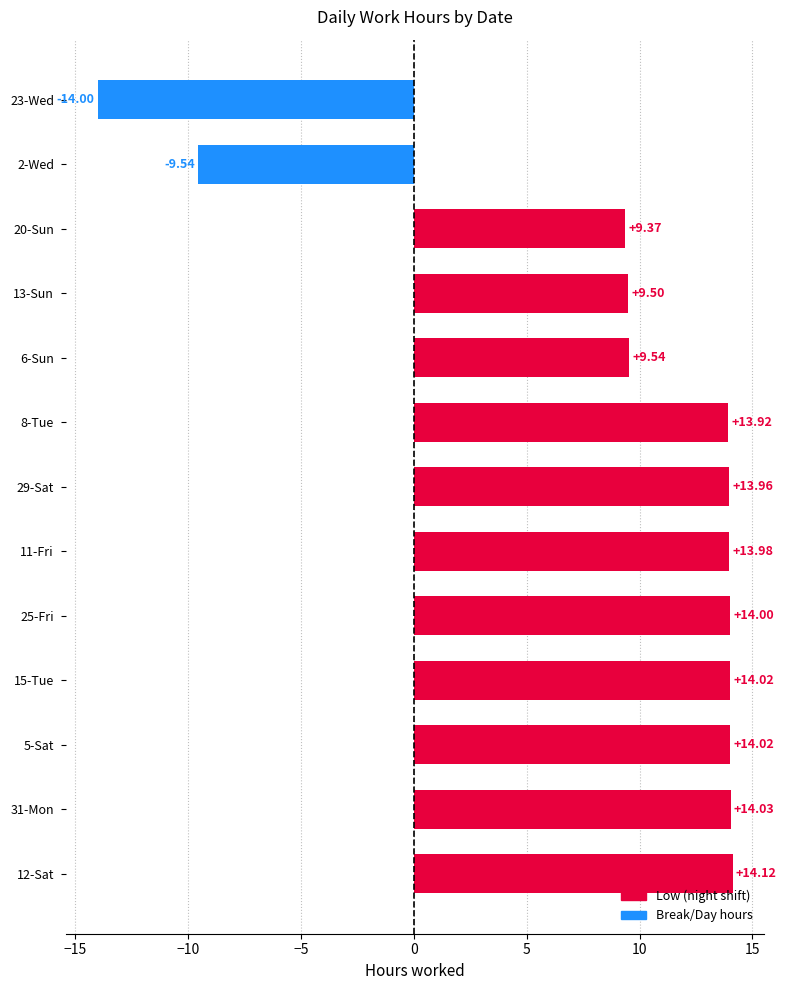

How many bars are there in total?

13